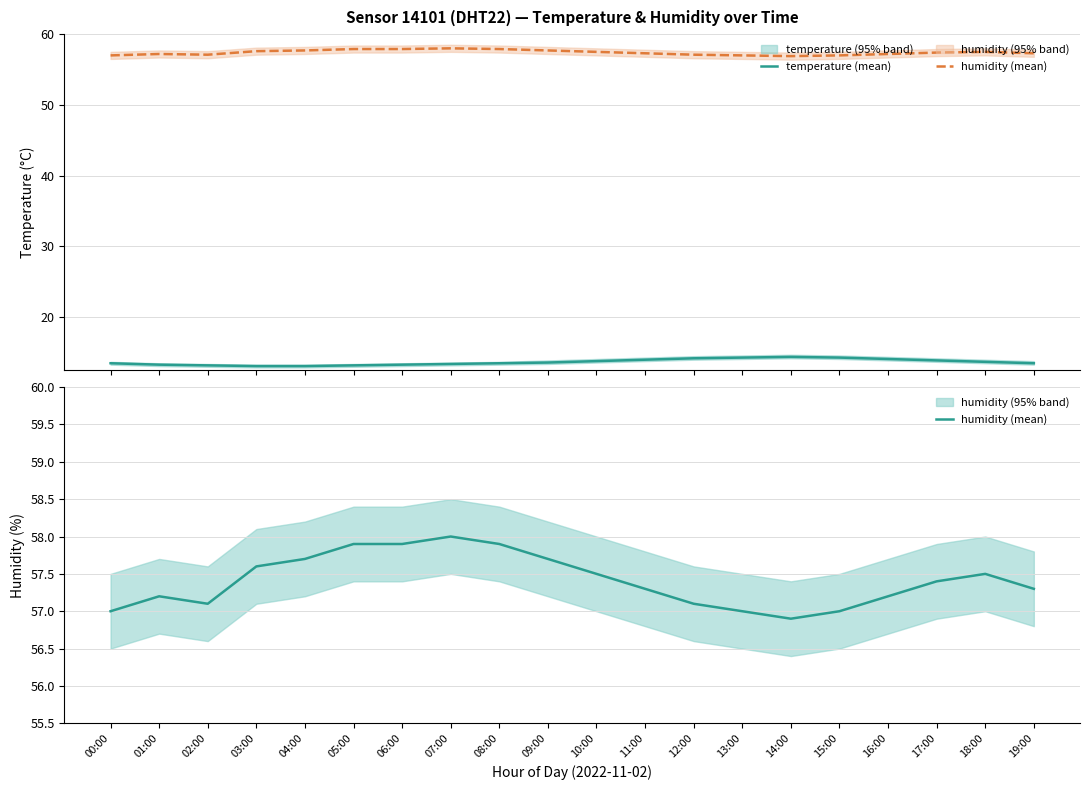

What is the total value across all series at 06:00?

71.2